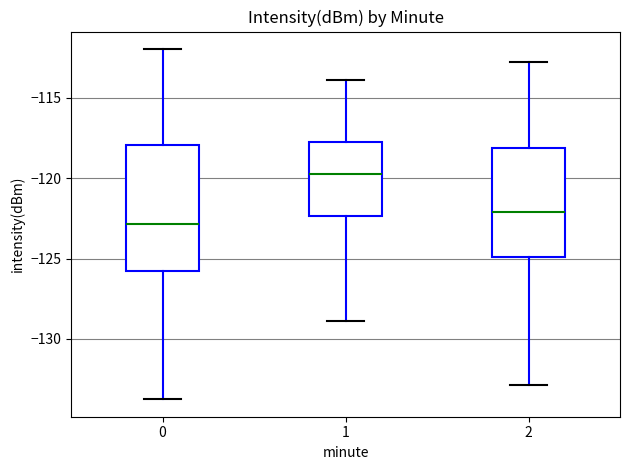

Where is the lower edge of the box at x = 0 on the y-axis? The values are not printed on the chart, so give them approximately, as read against the axis.

-125.5